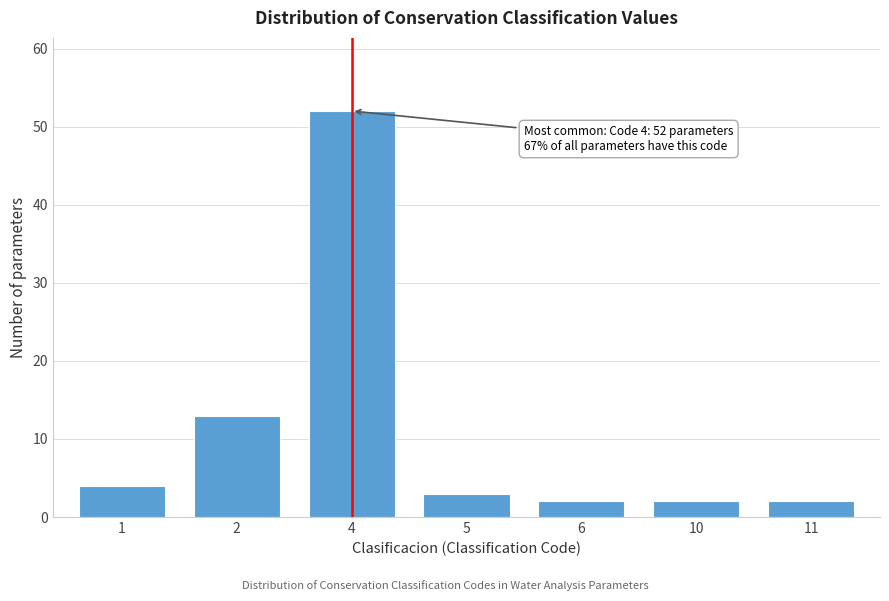

Reading right to left, what are all the values shown in this chart?

2	2	2	3	52	13	4